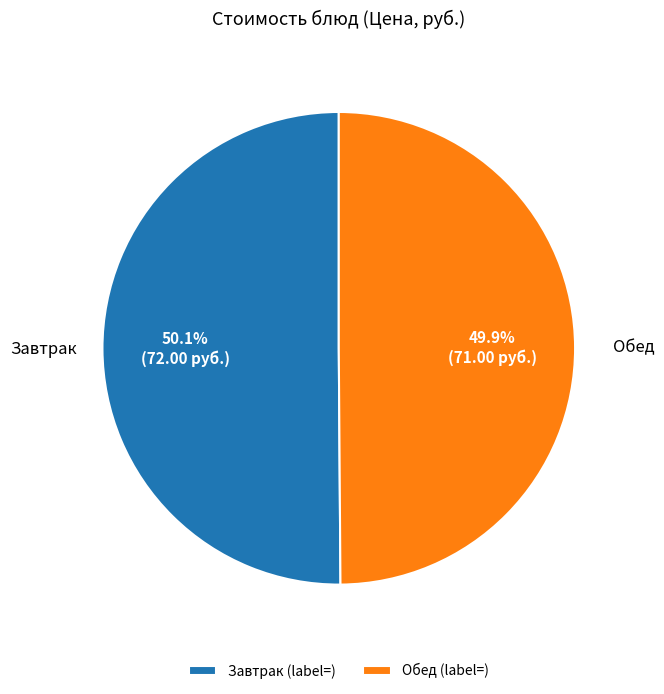

Is there any slice that represents more than half of the pie?

Yes